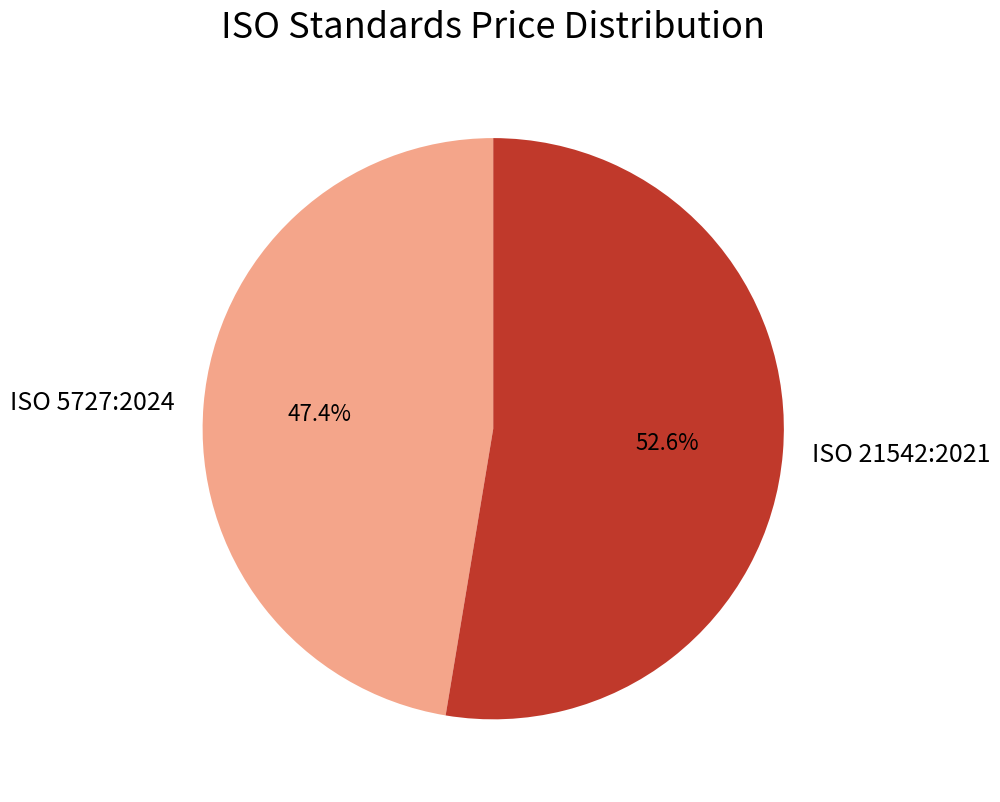

To the nearest percent, what percentage of the pie is ISO 21542:2021?

53%